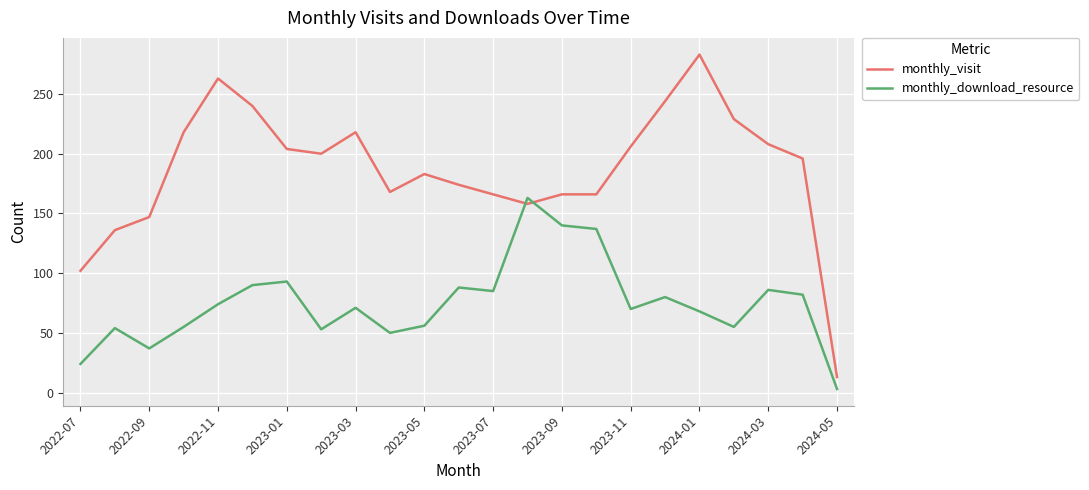

Which series has the largest total across all categories?

monthly_visit